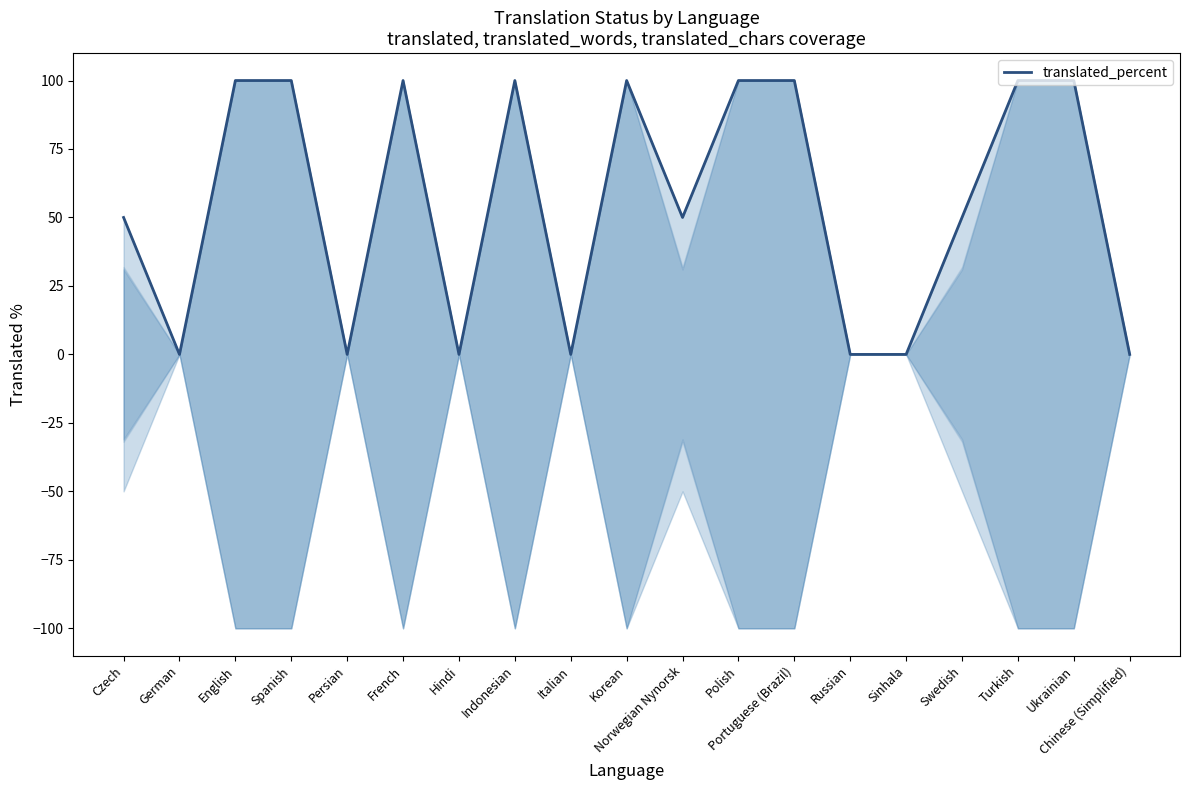

How many interior local valleys (lower than both neighbors) does the data have?

5